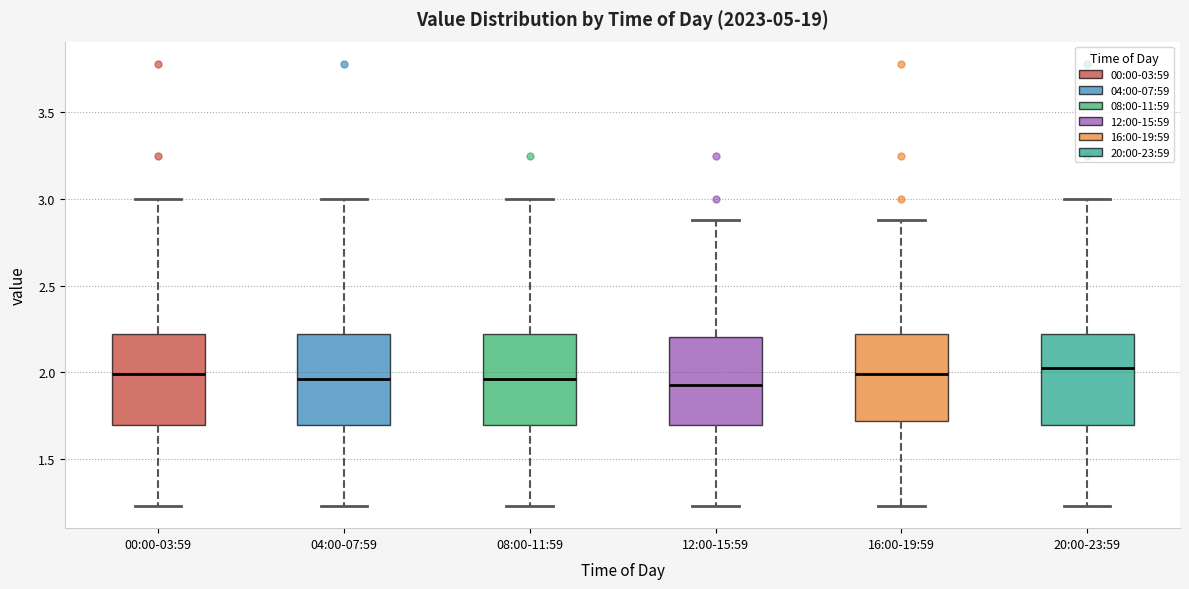

Reading left to right, transcribe this box plot: for each box, give where its median line is, the range the box spans, and where its two whiskers end, as read against the y-axis. The values are not printed on the chart, so give them approximately, as read against the axis.

00:00-03:59: median 2.00, box 1.70 to 2.20, whiskers 1.25 to 3.00
04:00-07:59: median 1.95, box 1.70 to 2.20, whiskers 1.25 to 3.00
08:00-11:59: median 1.95, box 1.70 to 2.20, whiskers 1.25 to 3.00
12:00-15:59: median 1.95, box 1.70 to 2.20, whiskers 1.25 to 2.90
16:00-19:59: median 2.00, box 1.70 to 2.20, whiskers 1.25 to 2.90
20:00-23:59: median 2.05, box 1.70 to 2.20, whiskers 1.25 to 3.00